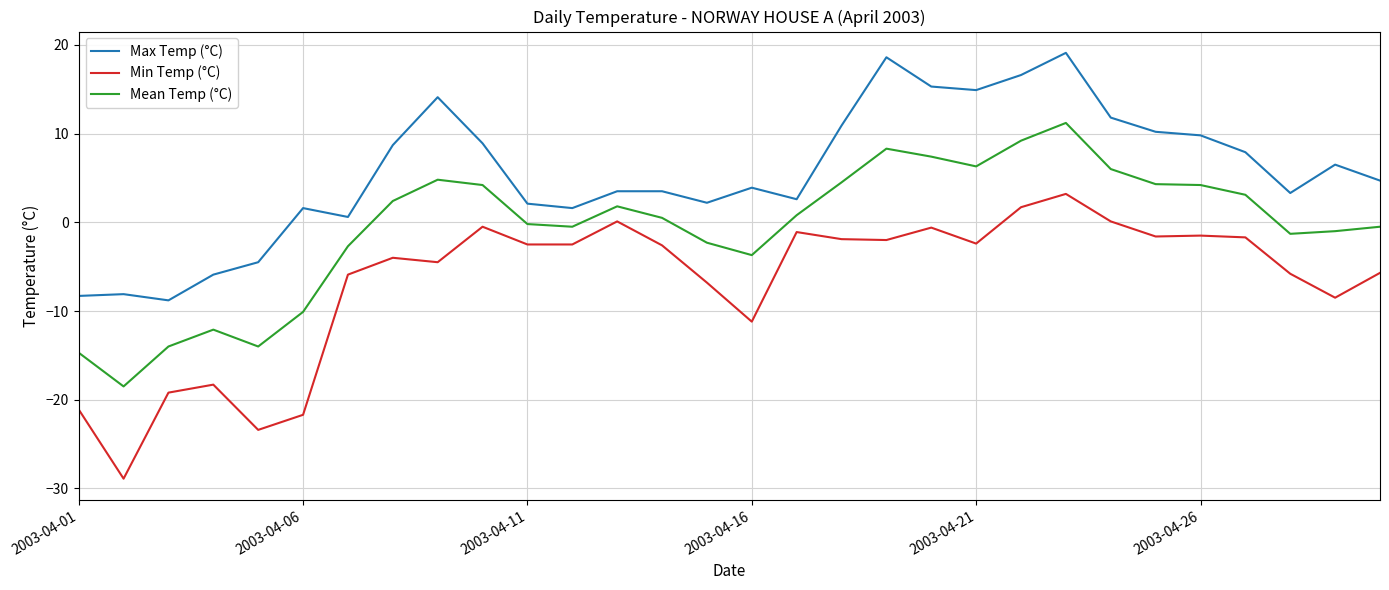

Is this an area chart (filled region under the line)?

No